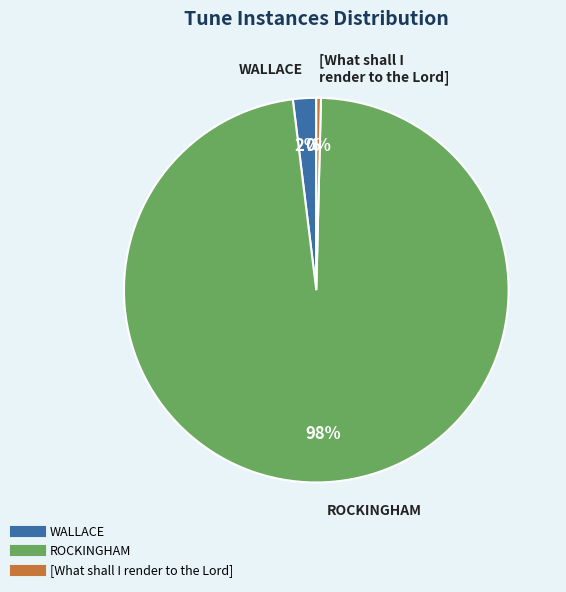

Which category accounts for the majority?

ROCKINGHAM